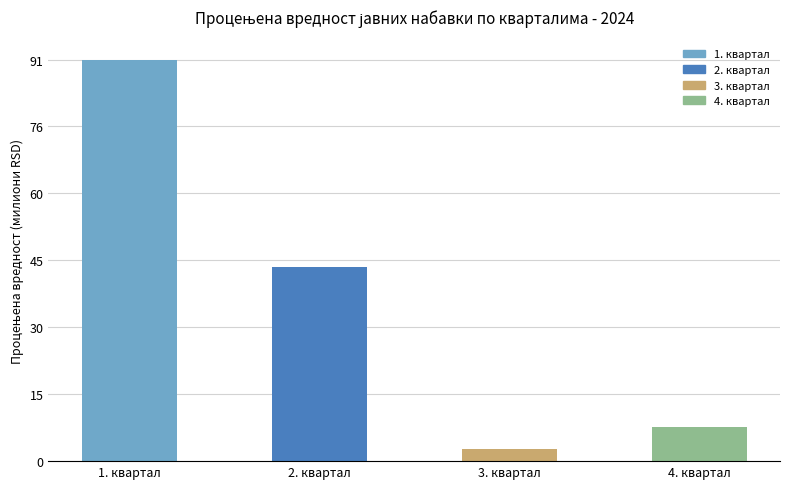

Where does the data first go above 44063499?

1. квартал